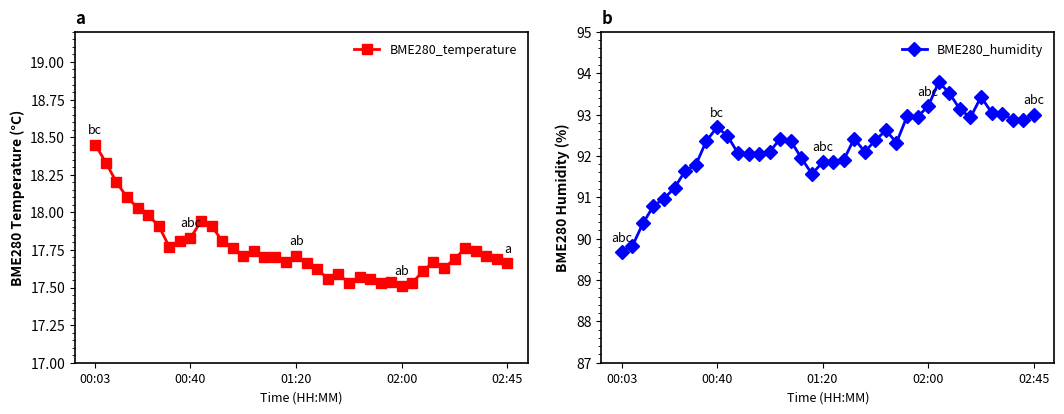

List the series in order of their overall mean, lowest first.

BME280_temperature, BME280_humidity